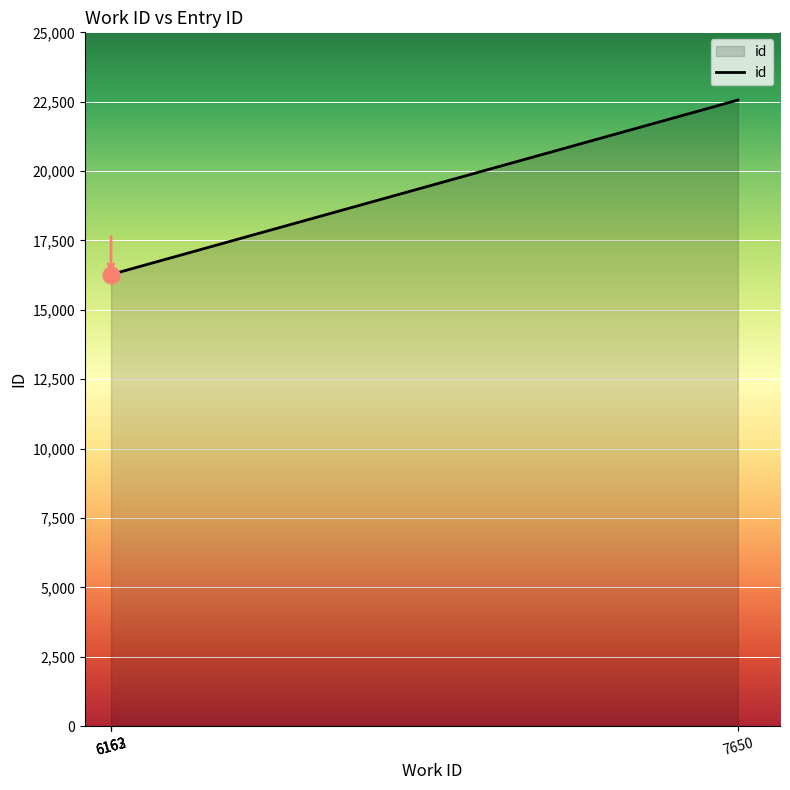

At which label is the value closest to 19402?

6163